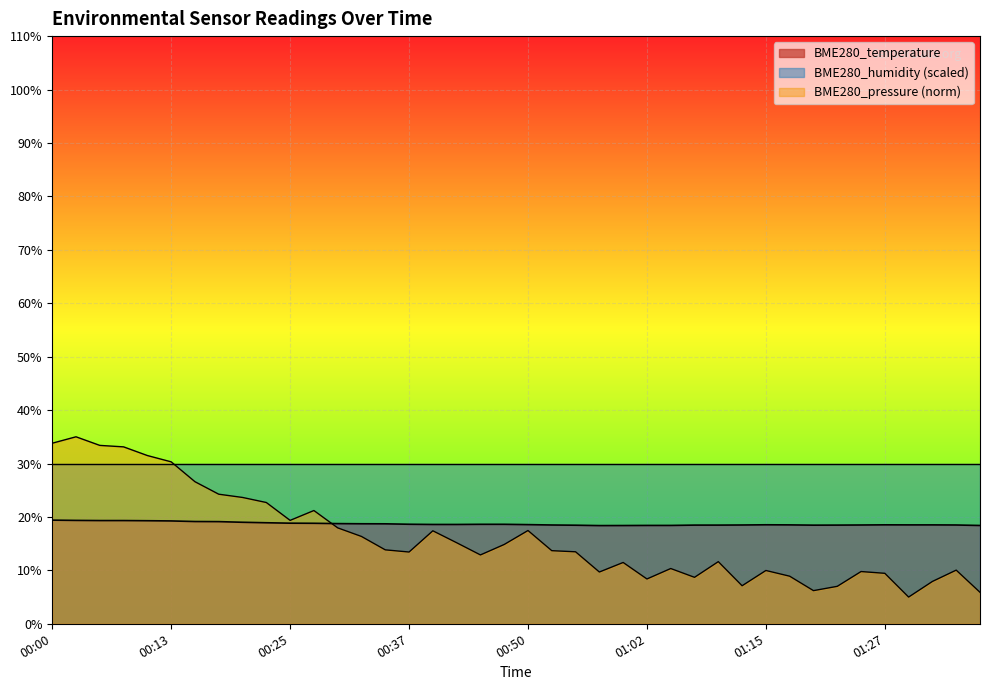

Which has a higher value, 01:15 or 01:05?

01:15